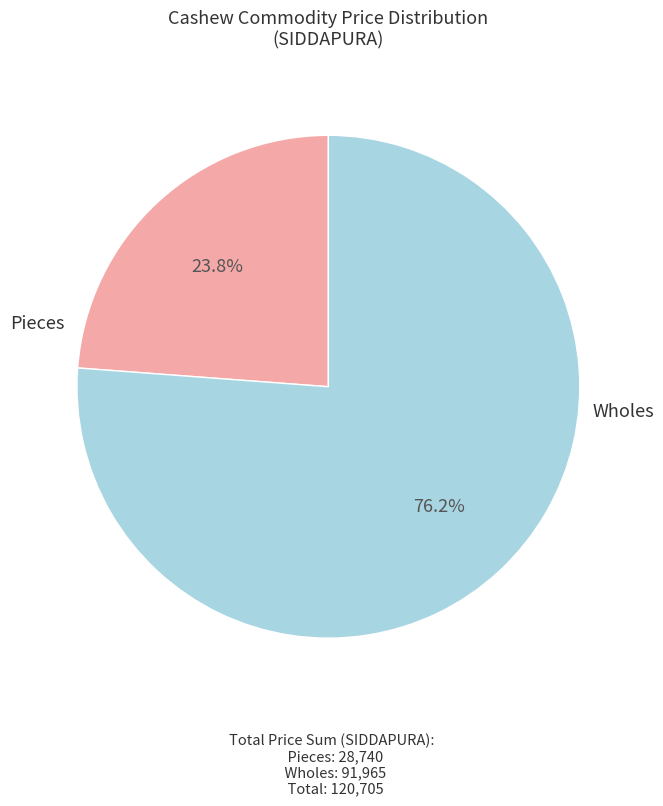

Is there any slice that represents more than half of the pie?

Yes